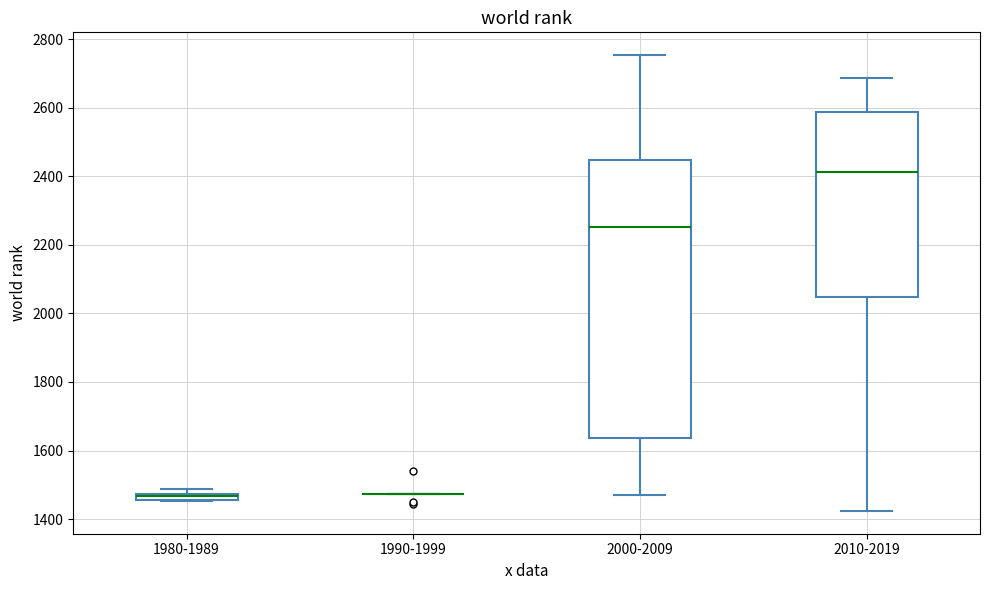

Where is the lower edge of the box for 2010-2019 on the y-axis? The values are not printed on the chart, so give them approximately, as read against the axis.

2040